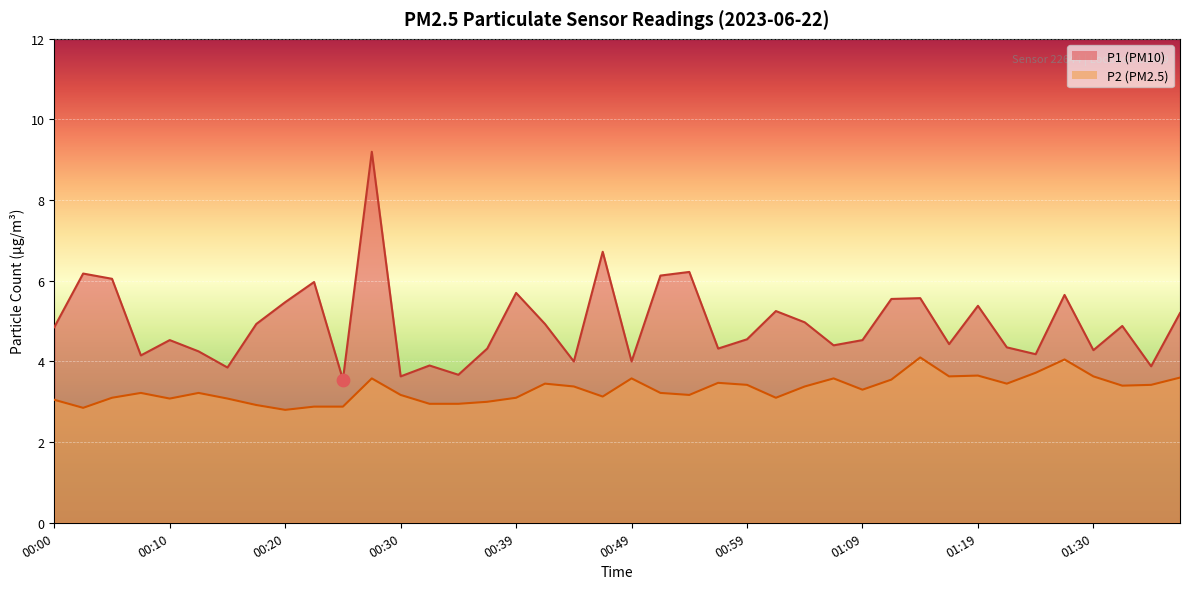

At which category is the sum across all series the highest?

00:27